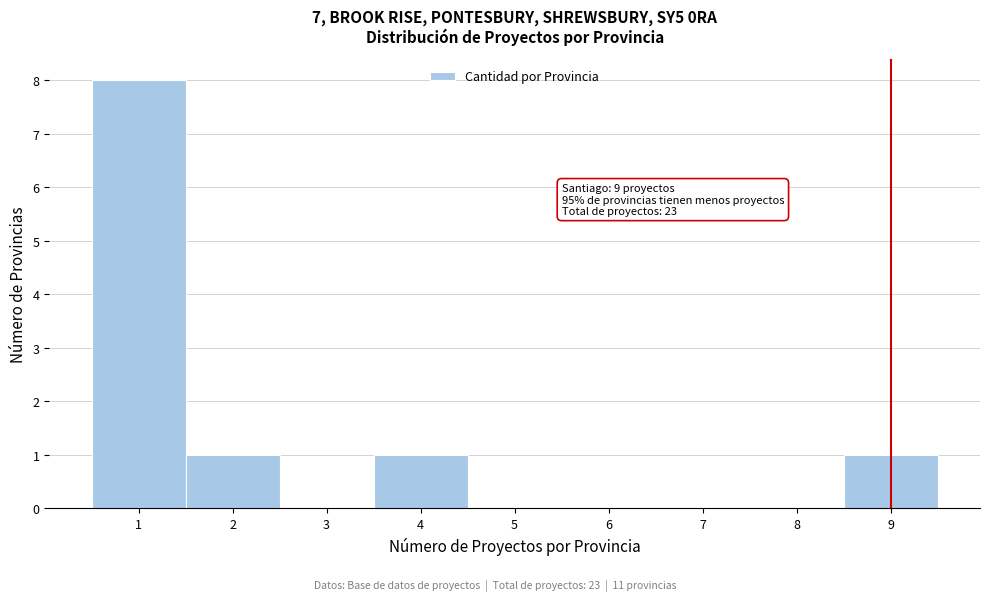

Which range on the x-axis has the tallest bar?

0.5 to 1.5